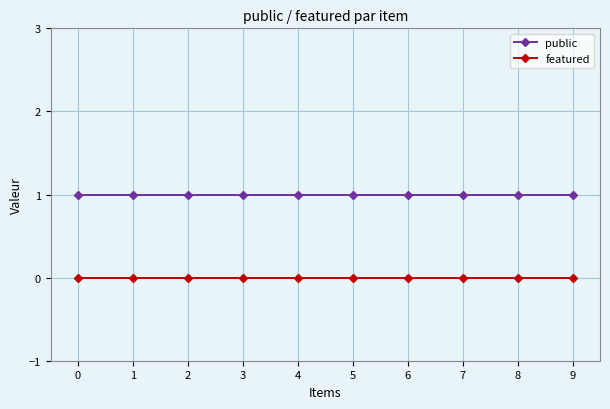

What is the sum of all public values?

10